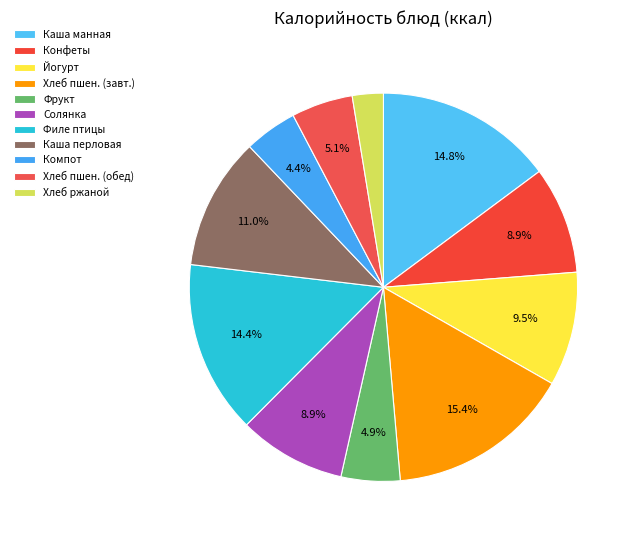

Combined, do Хлеб ржаной and Каша перловая account for over 50%?

No